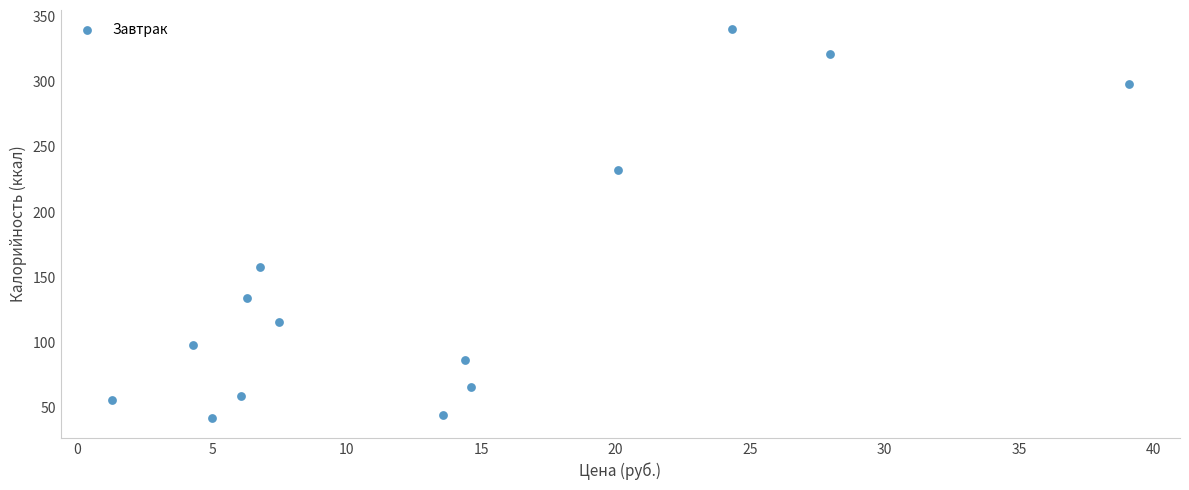

What Y value in the scatter plot is closest to 191?

158